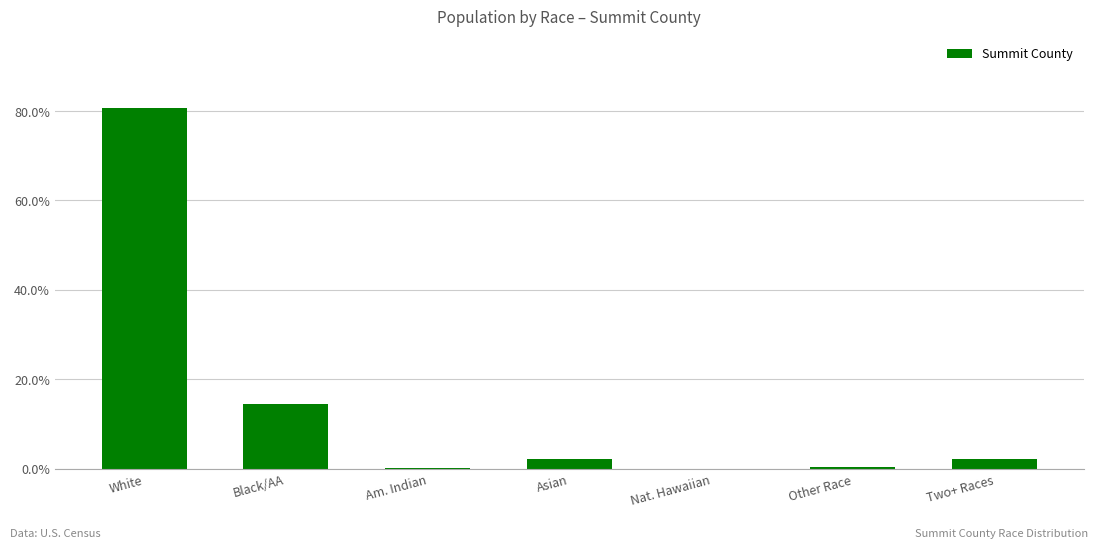

The chart shows a value of 2.1 at Two+ Races. True or false?

True